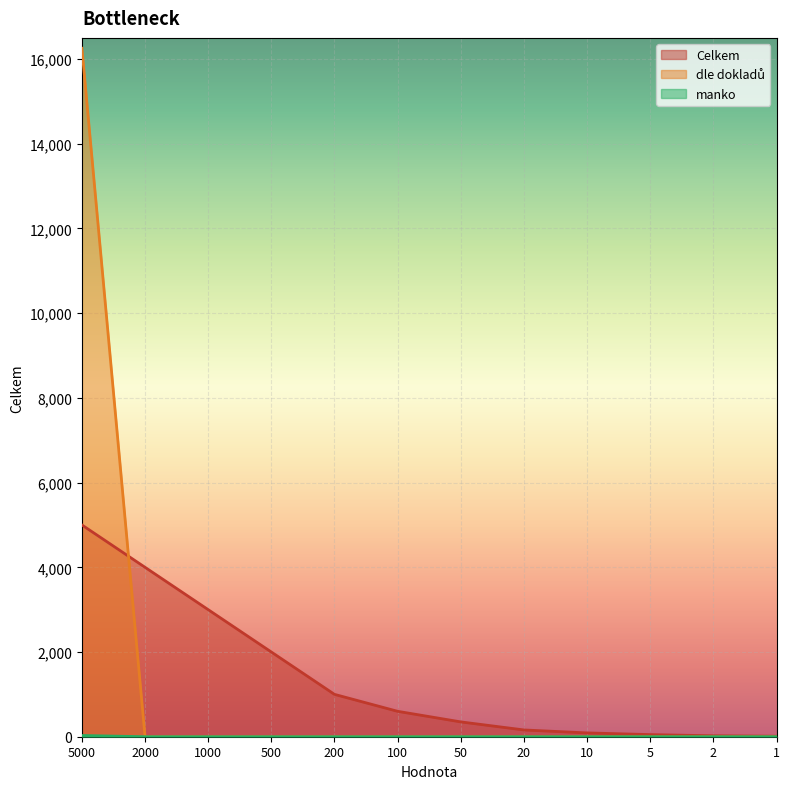

What is the total value across all series at 100?

600